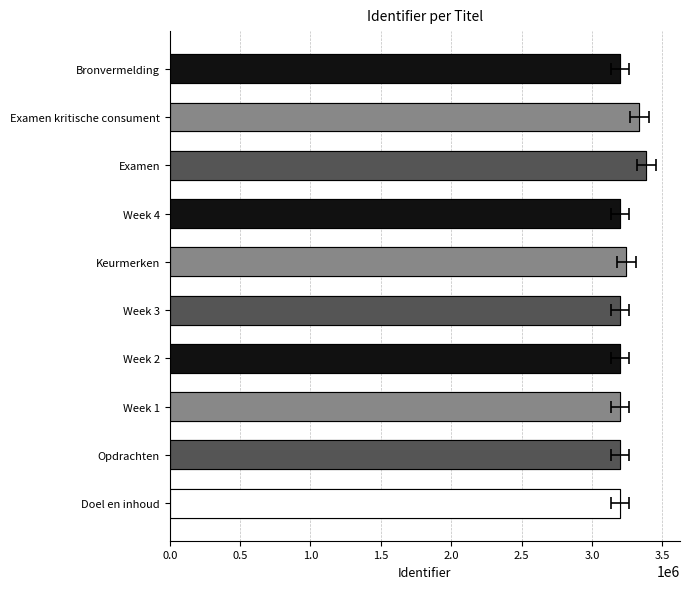

What position from the left is Opdrachten?

2